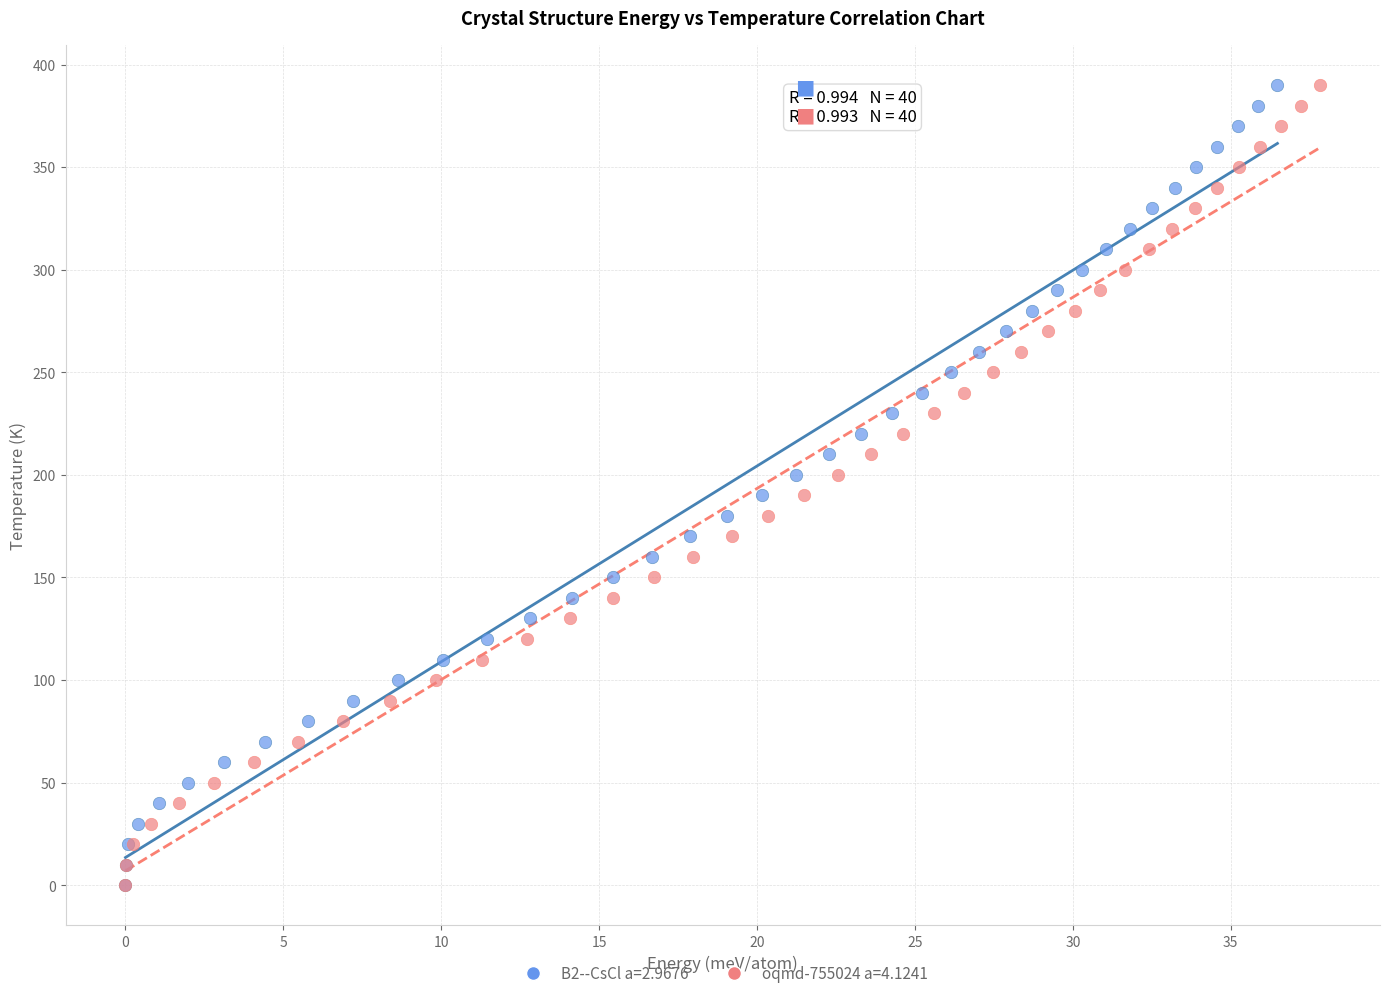

What are all the series names shown in the legend?

B2--CsCl a=2.9676, oqmd-755024 a=4.1241